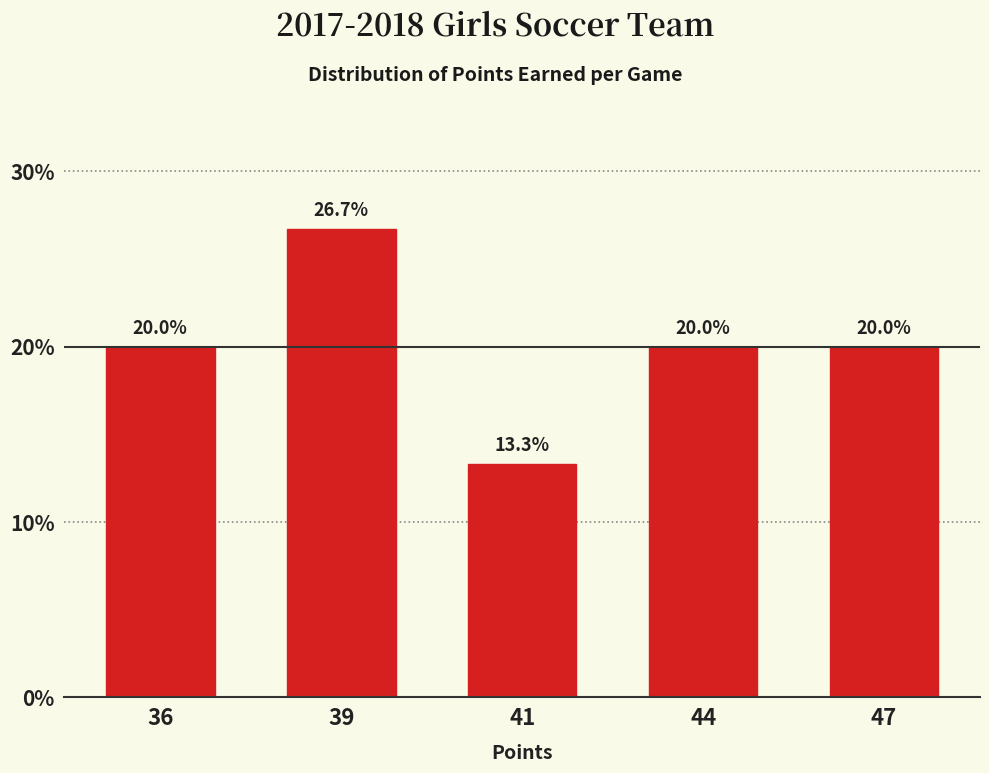

Reading left to right, list all the values displayed in this chart.

36=20.0	39=26.7	41=13.3	44=20.0	47=20.0